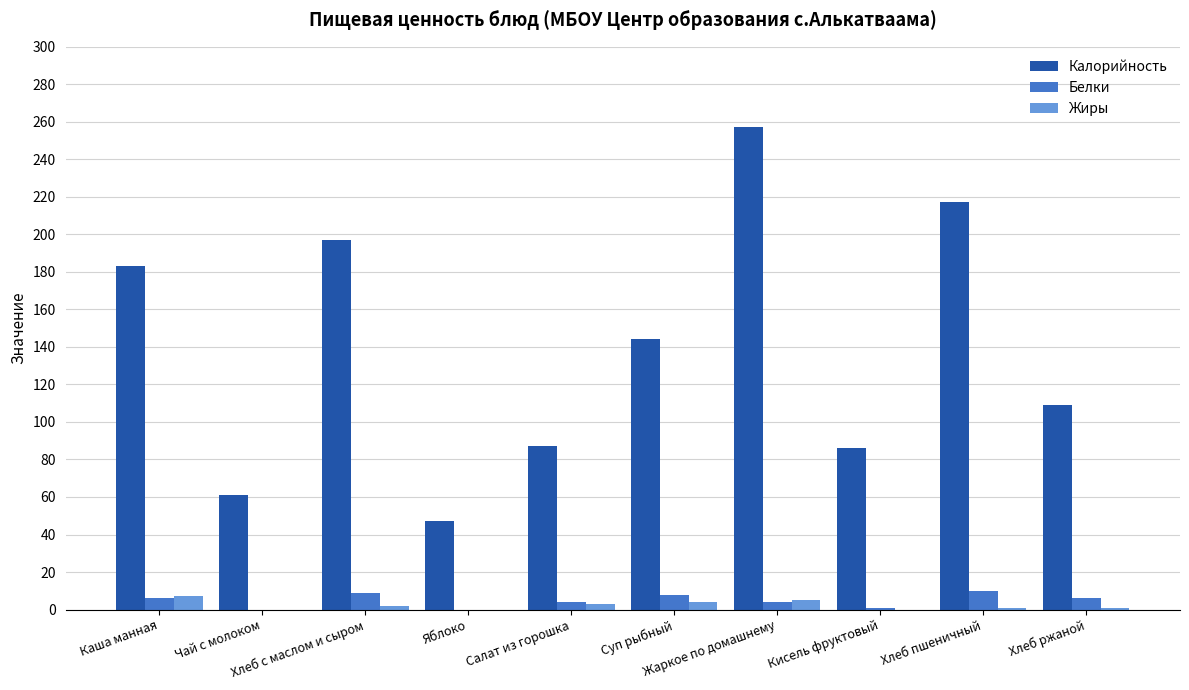

Count the Белки values in the range 1 to 8.

6